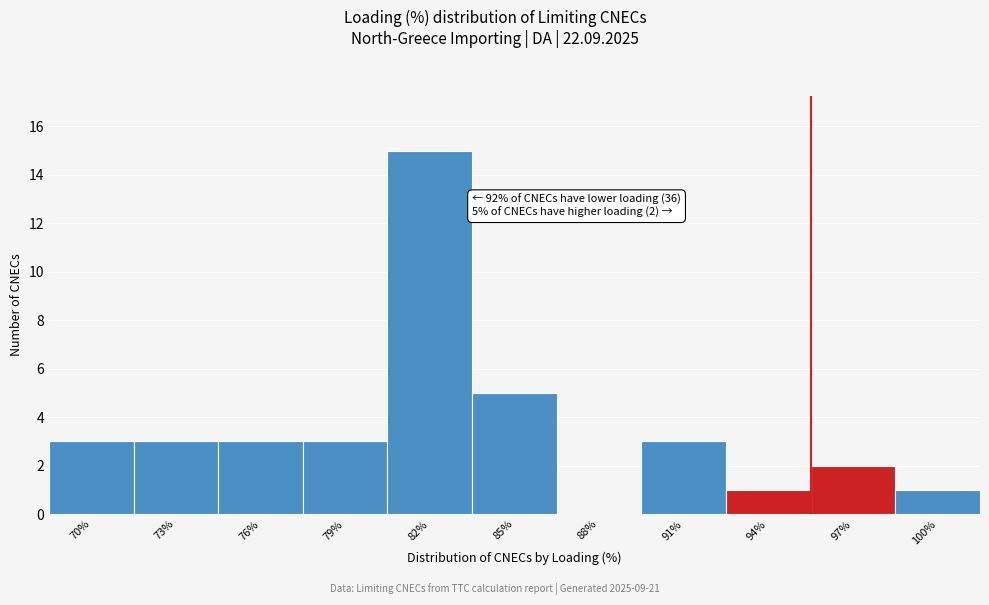

Reading right to left, what are all the values shown in this chart?

100%=1	97%=2	94%=1	91%=3	88%=0	85%=5	82%=15	79%=3	76%=3	73%=3	70%=3